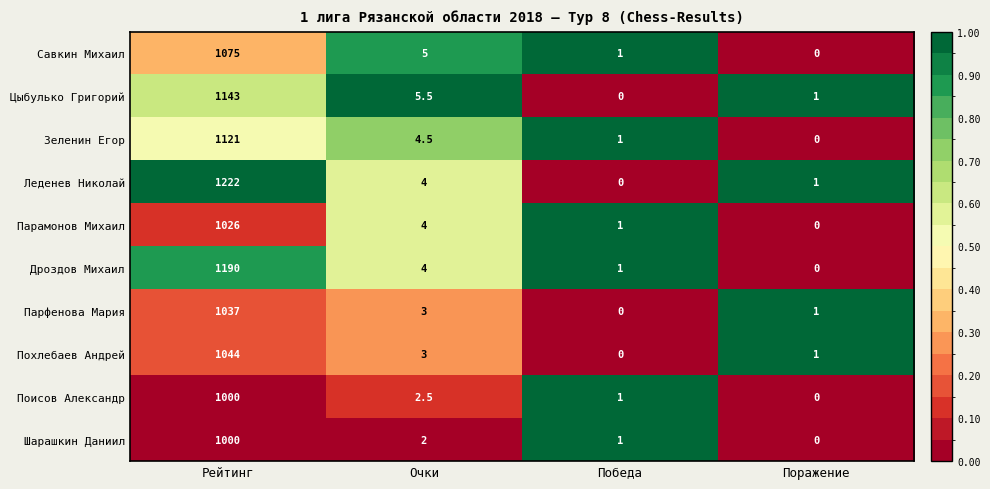

Which series has the largest range (max minus min)?

Леденев Николай